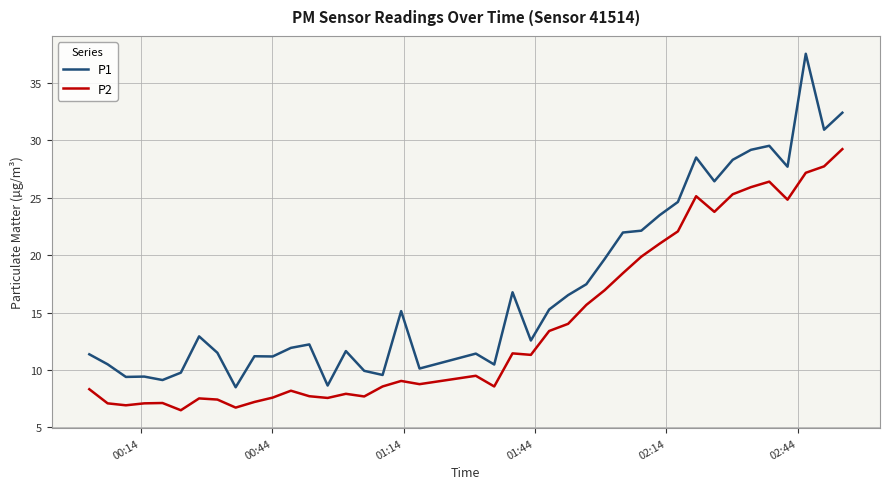

True or false: P2 has more than 0 interior local peaks.

True